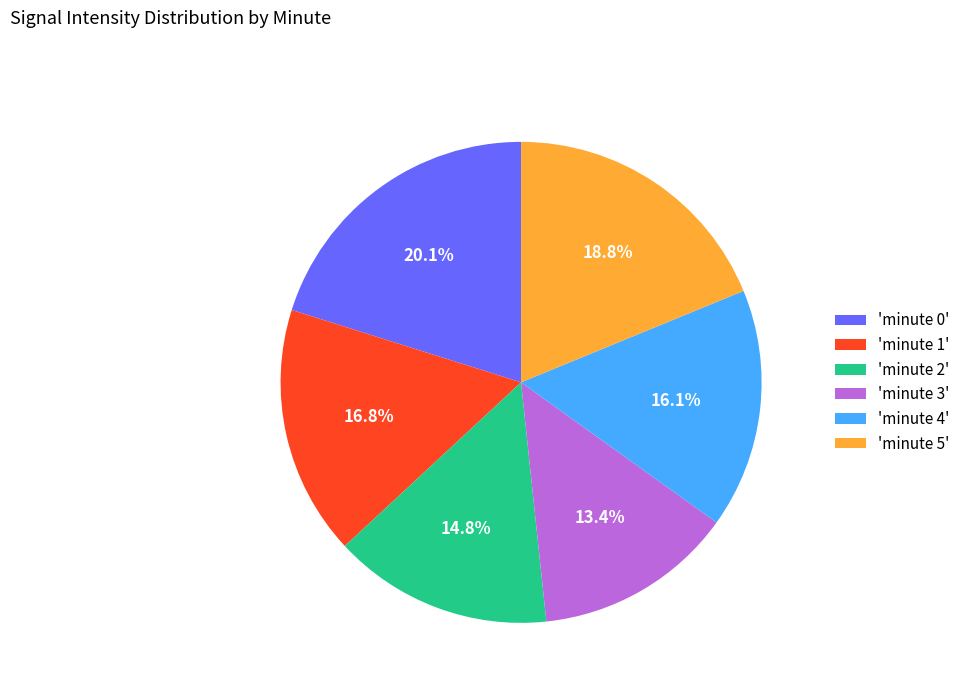

What is the largest slice in the pie chart?

'minute 0'